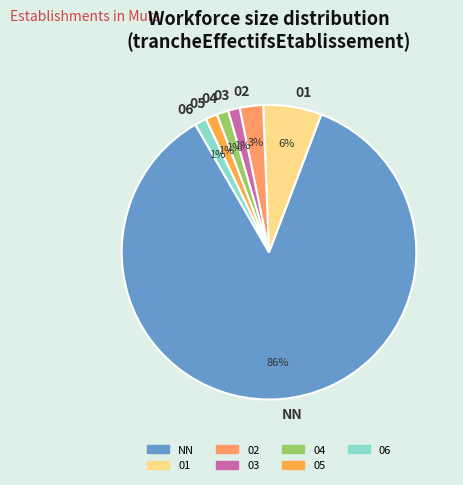

What percentage is the 05 slice, to the nearest percent?

1%